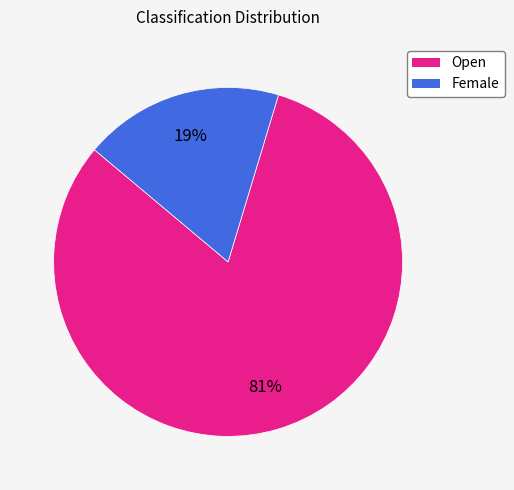

What is the ratio of the value at Female to the value at Open?

0.2